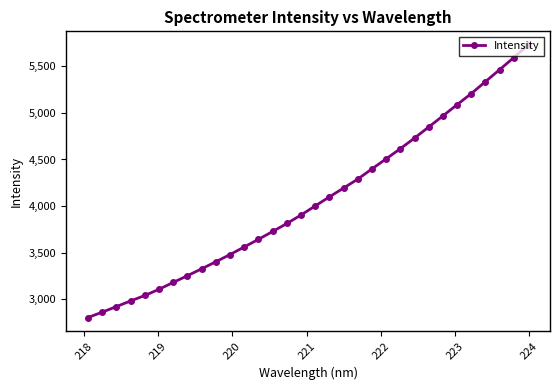

What is the maximum value shown in the chart?

5728.0